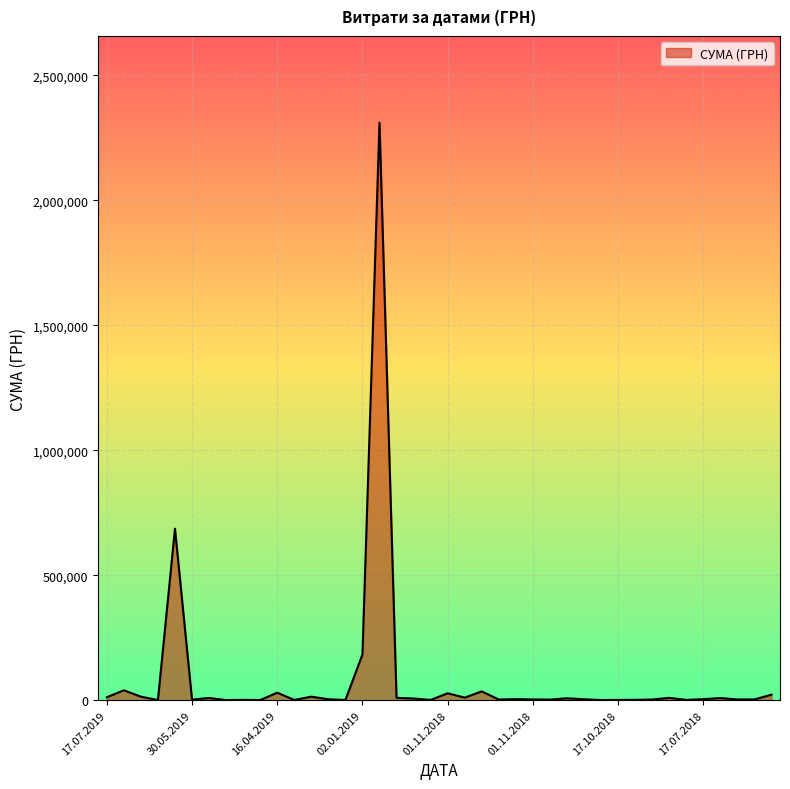

What is the maximum value shown in the chart?

2310253.5